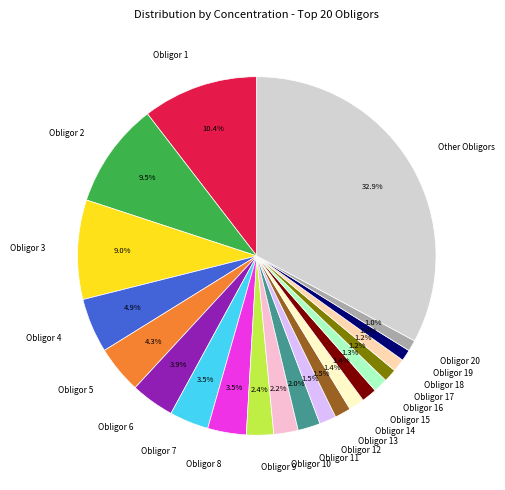

Approximately how many times larger is the value at Obligor 5 compared to Obligor 13?

2.9